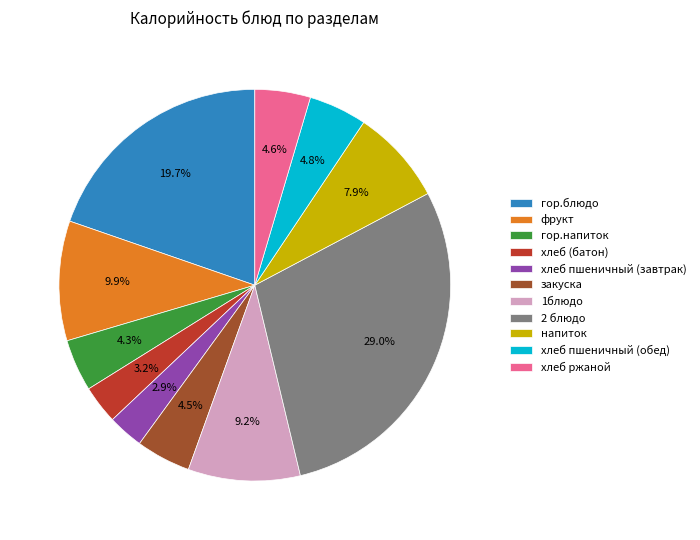

How many slices are in this pie chart?

11